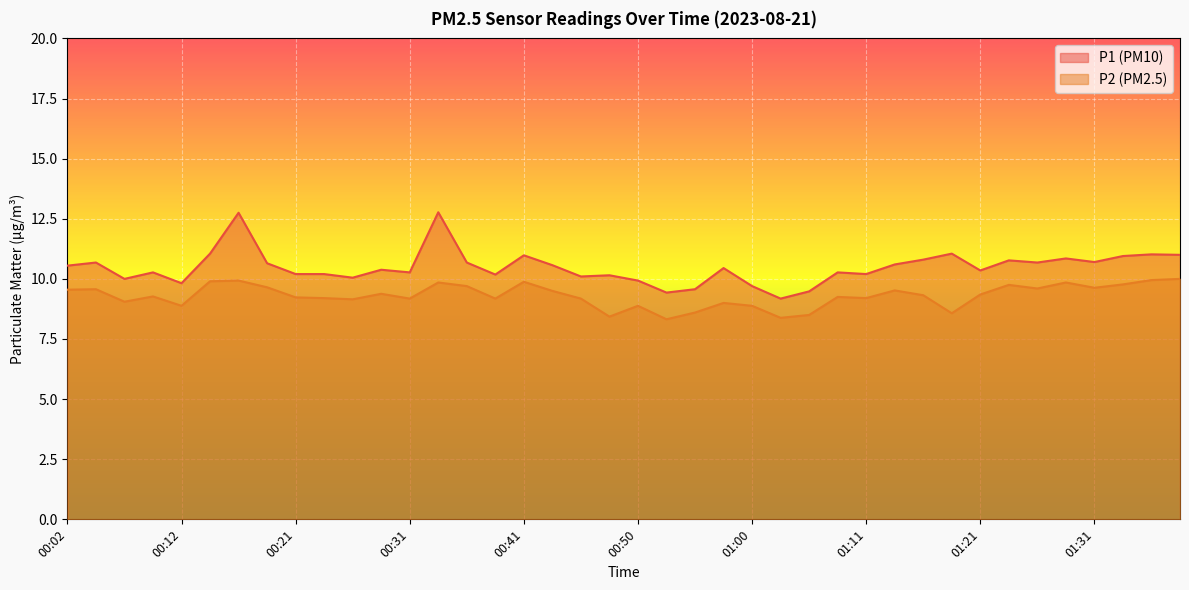

What is the label of the 5th point from the left?

00:12